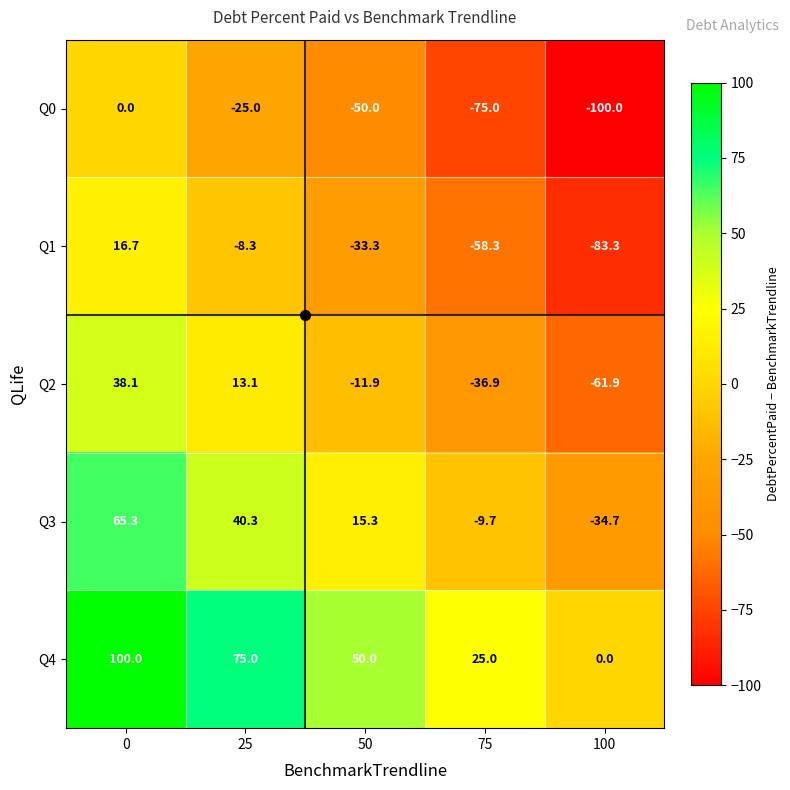

What is the smallest value displayed?

-100.0